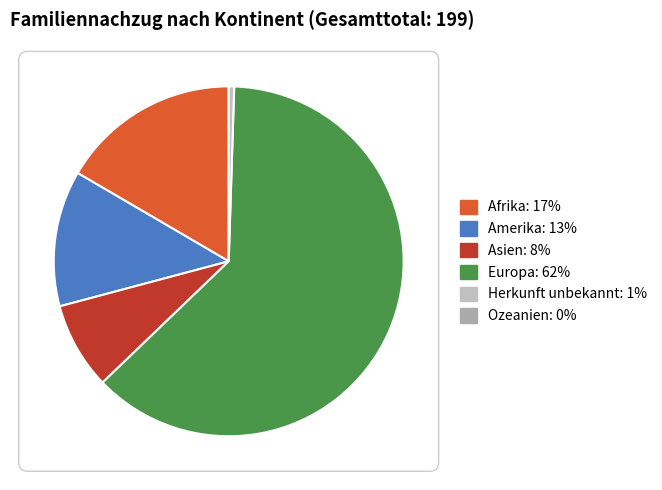

How many segments does this pie chart have?

5